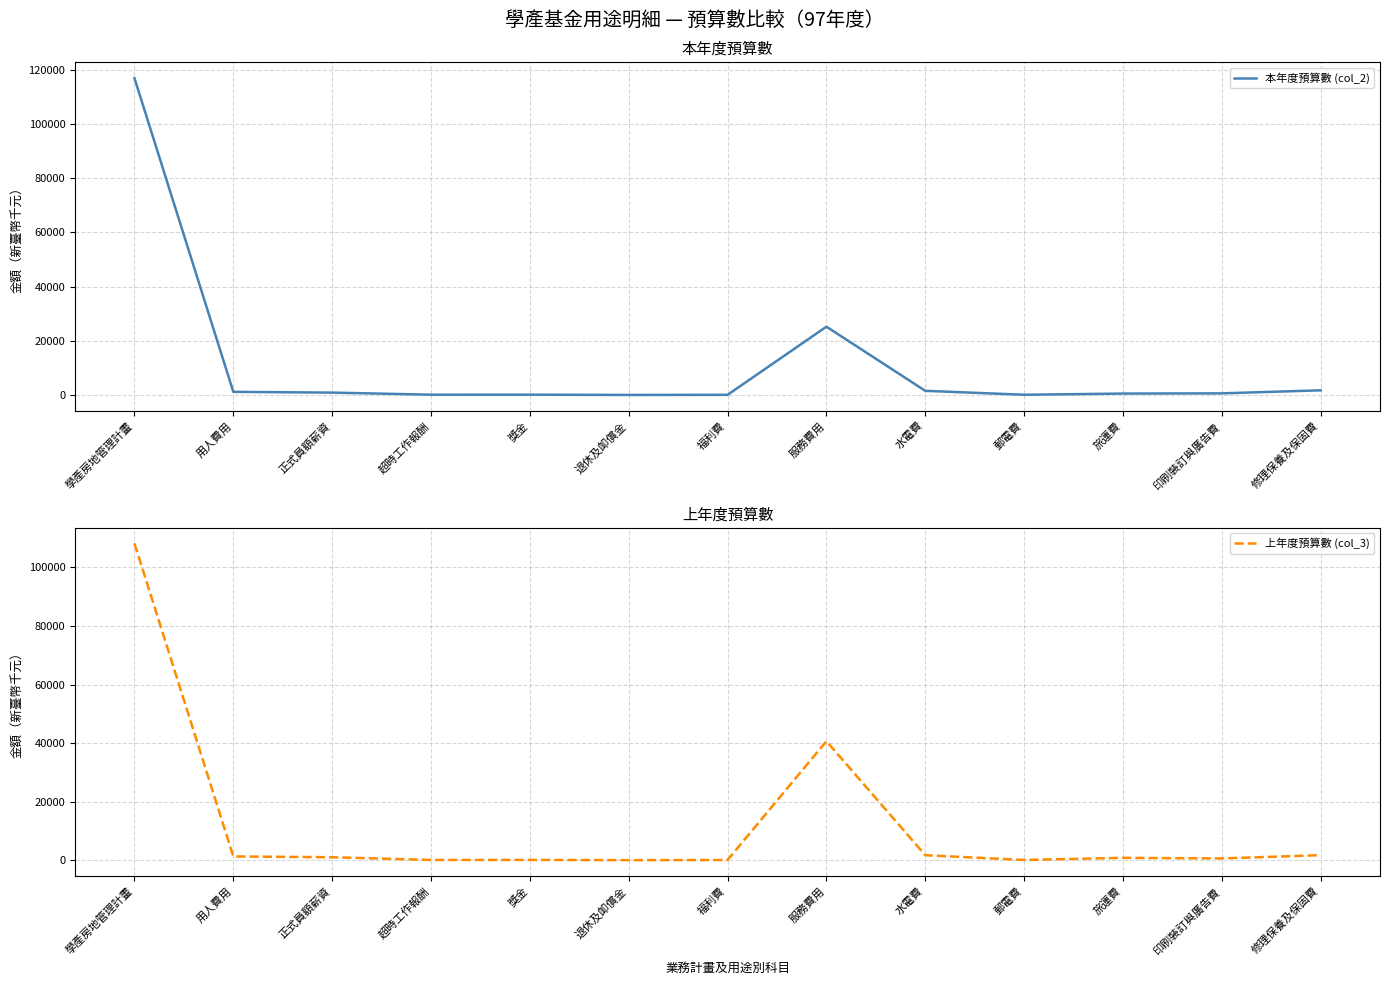

How many lines are shown in the chart?

2